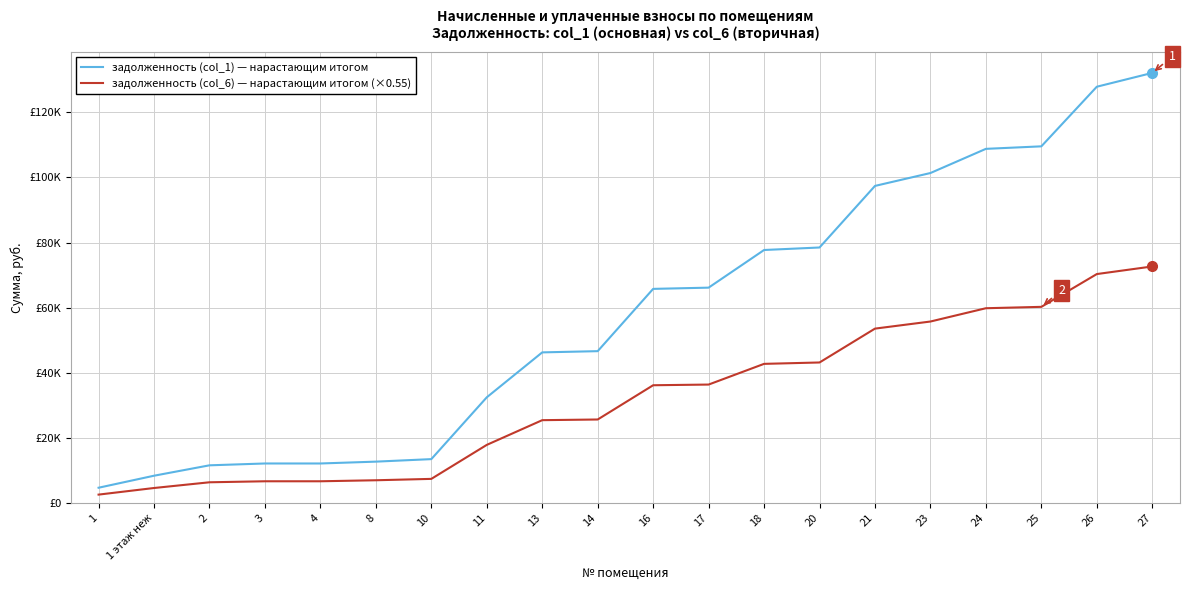

True or false: задолженность (col_6) — нарастающим итогом (×0.55) and задолженность (col_1) — нарастающим итогом intersect in this chart.

False